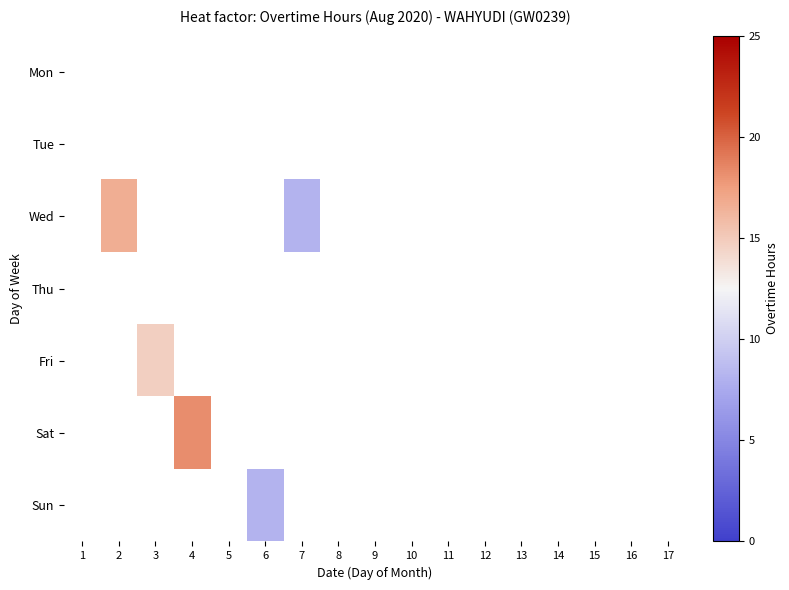

Which series has the largest total across all categories?

Wed